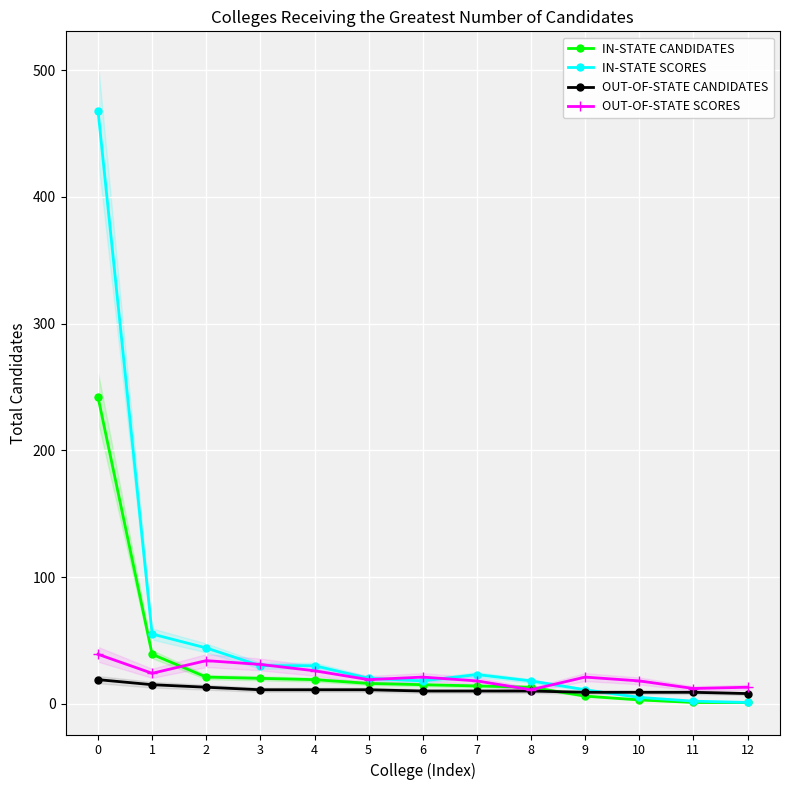

What is the difference between the second highest and second lowest values in the IN-STATE CANDIDATES series?

38